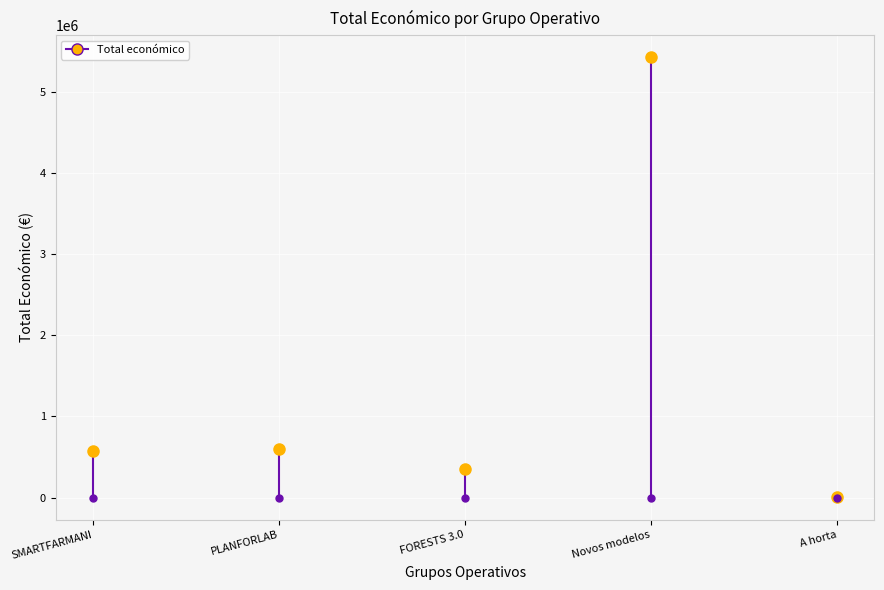

What position from the left is SMARTFARMANI?

1